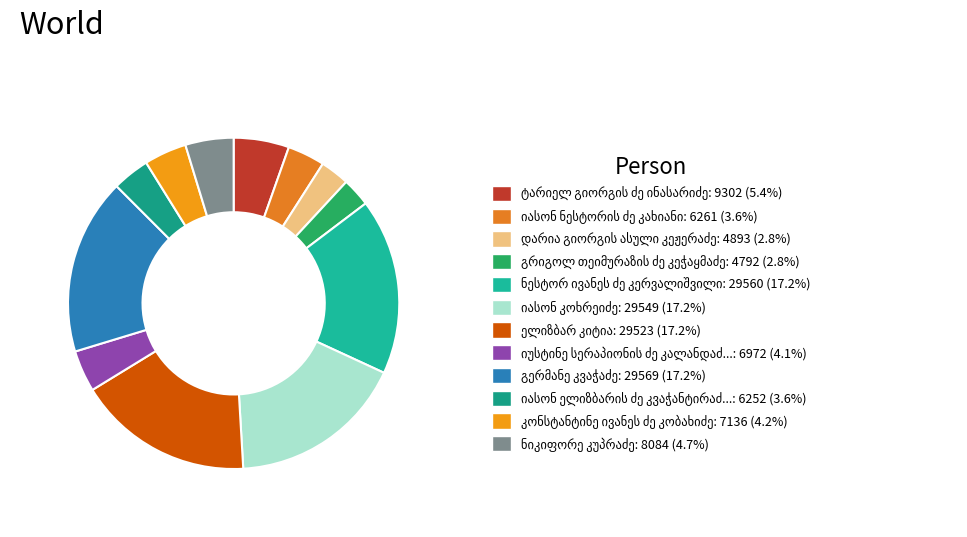

True or false: ელიზბარ კიტია accounts for 7% of the total.

False